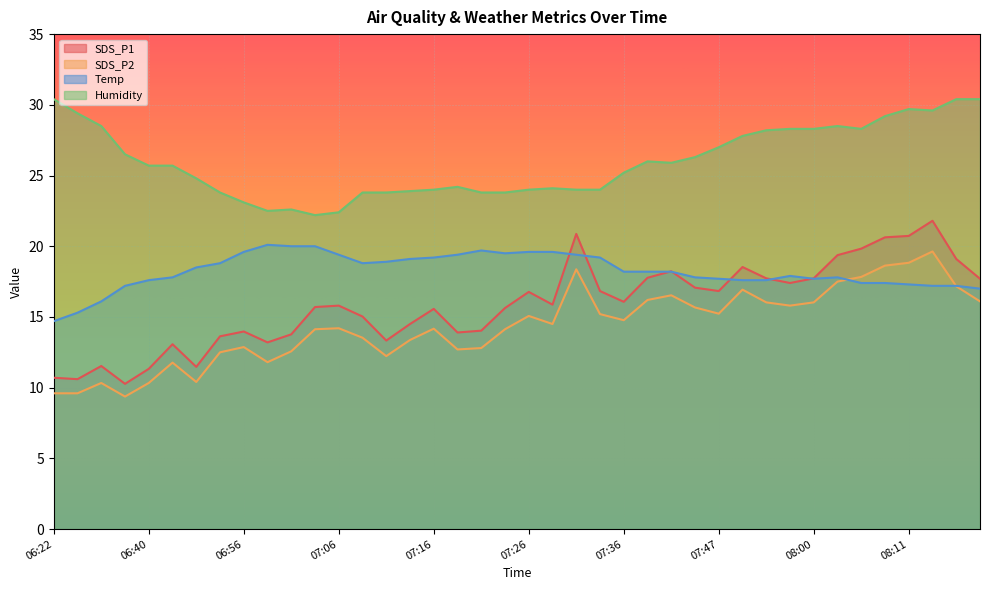

What is the average value of the Temp series?

18.2